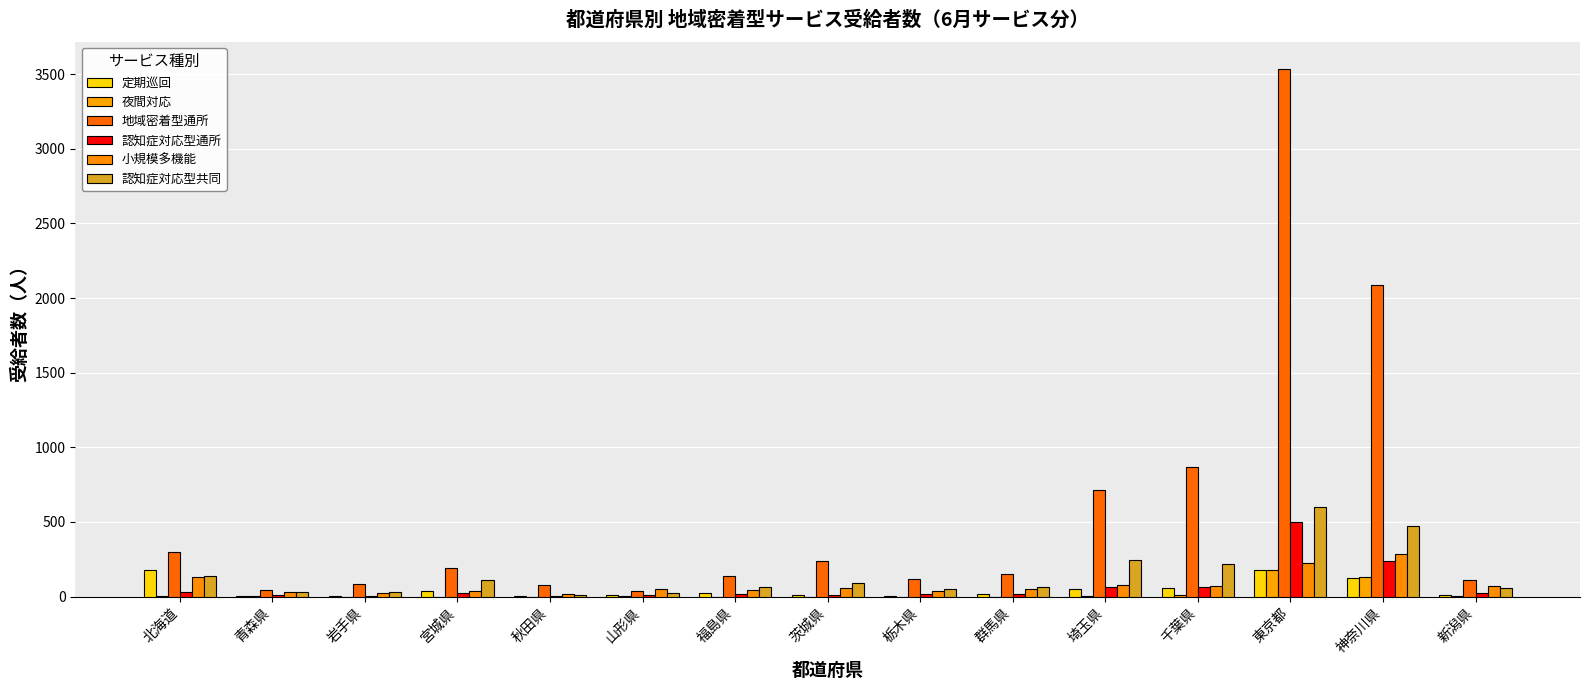

What is the difference between the highest and lowest values at 山形県?

53